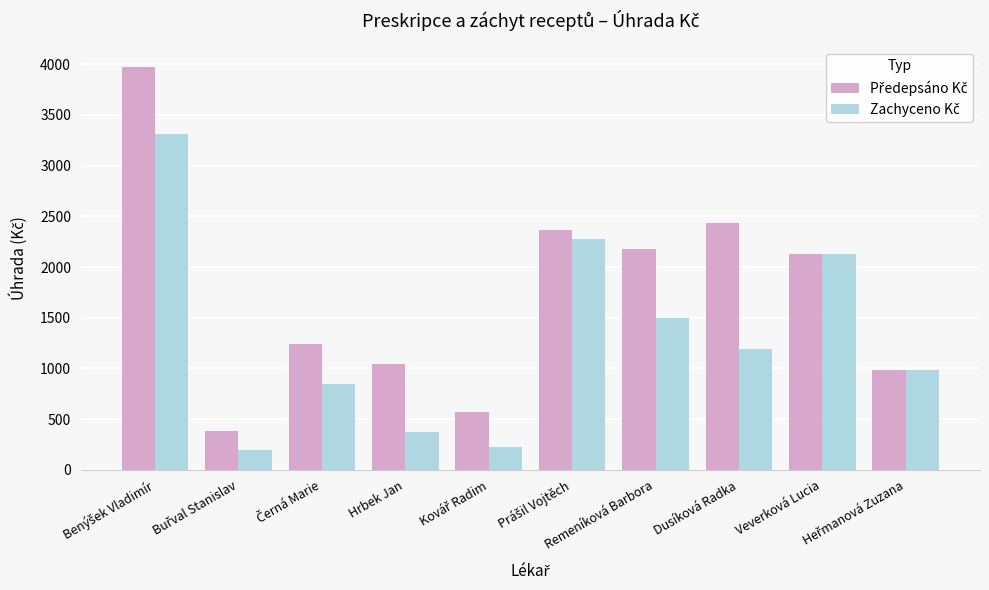

At how many categories does at least one series exceed 1724?

5